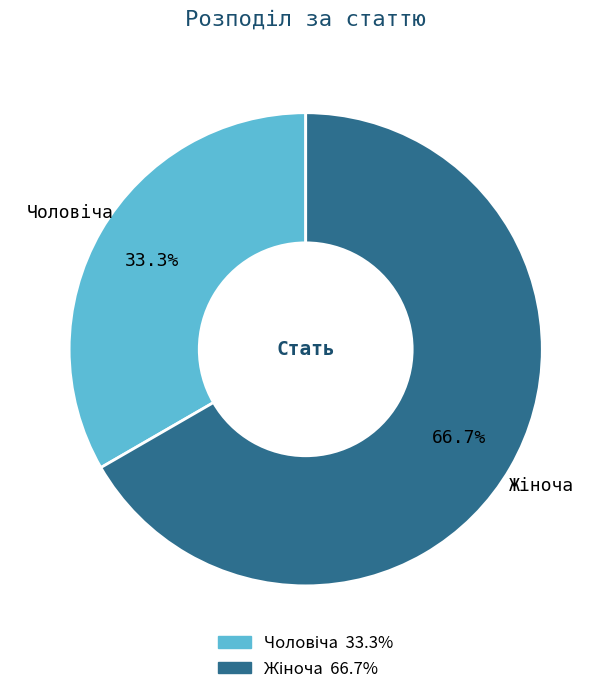

Count the number of slices in the pie.

2